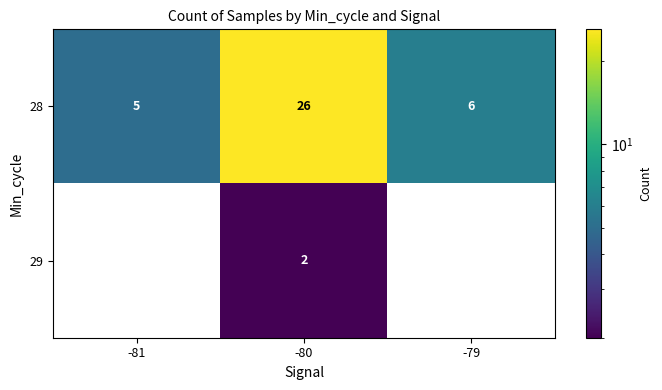

Which has a higher value, -81 or -79?

-79